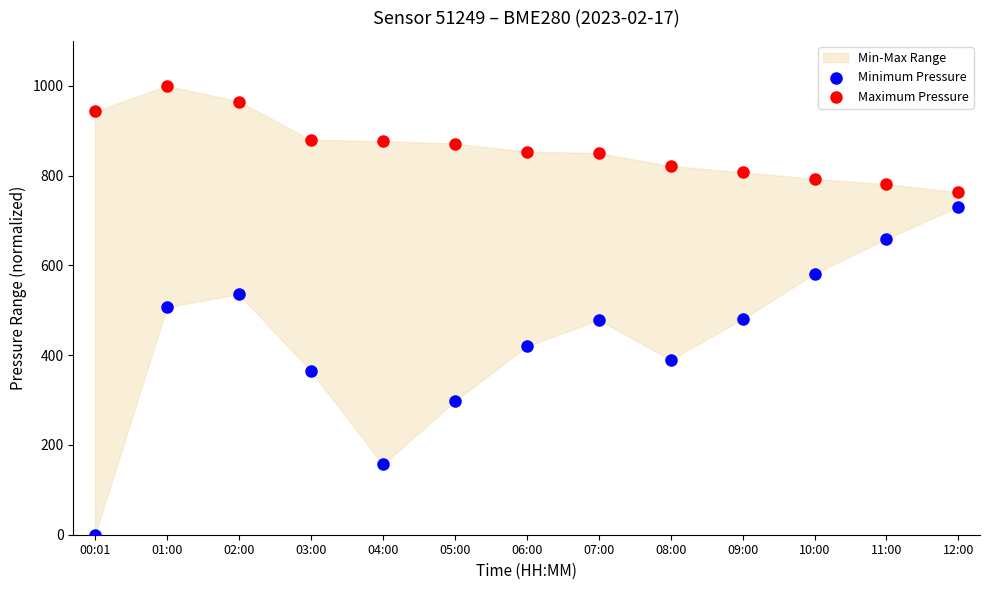

Which series reaches the minimum Y coordinate?

Minimum Pressure